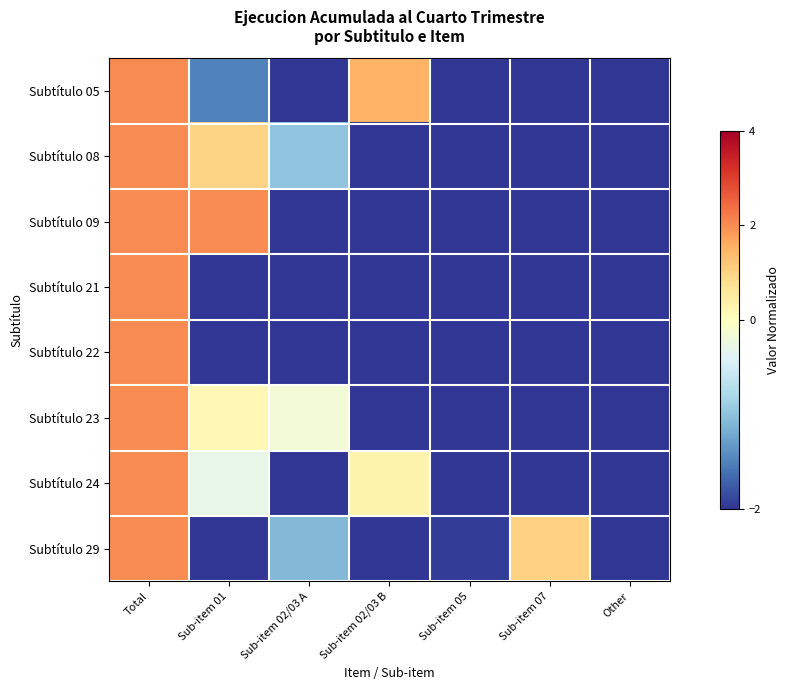

List the series in order of their peak value, lowest first.

Subtítulo 05, Subtítulo 08, Subtítulo 09, Subtítulo 21, Subtítulo 22, Subtítulo 23, Subtítulo 24, Subtítulo 29